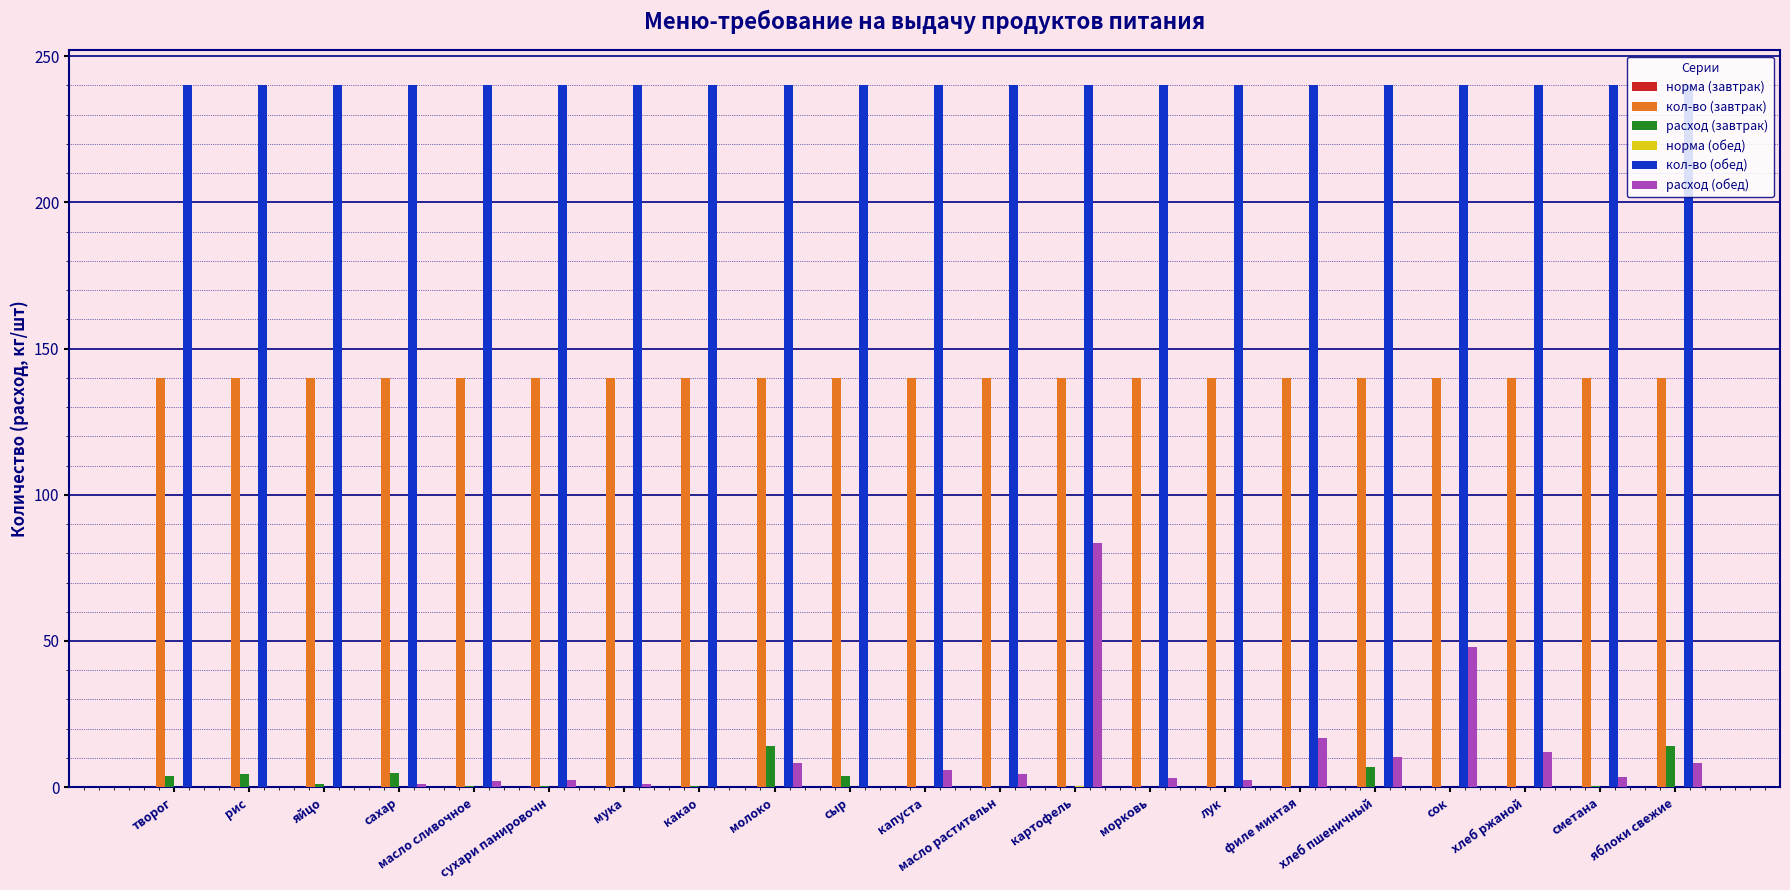

Is it true that кол-во (завтрак) equals 140.0 at сыр?

True